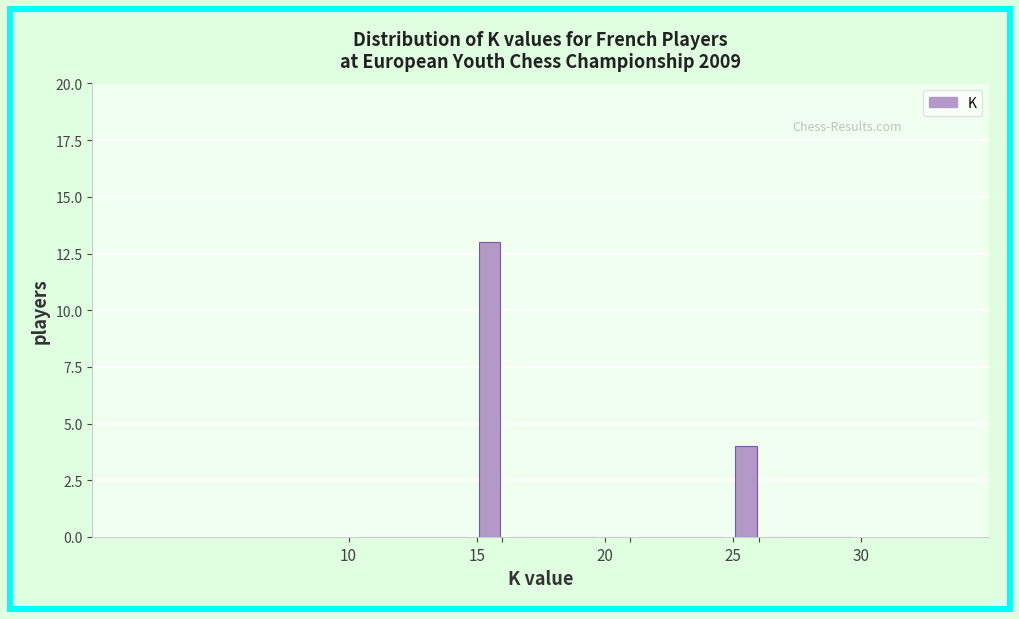

Read against the x-axis, roughly where is the centre of the tallest bar?

15.5